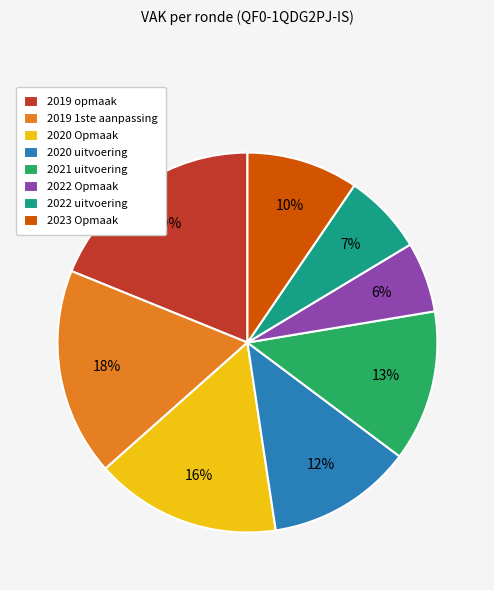

Which has a higher value, 2019 1ste aanpassing or 2021 uitvoering?

2019 1ste aanpassing